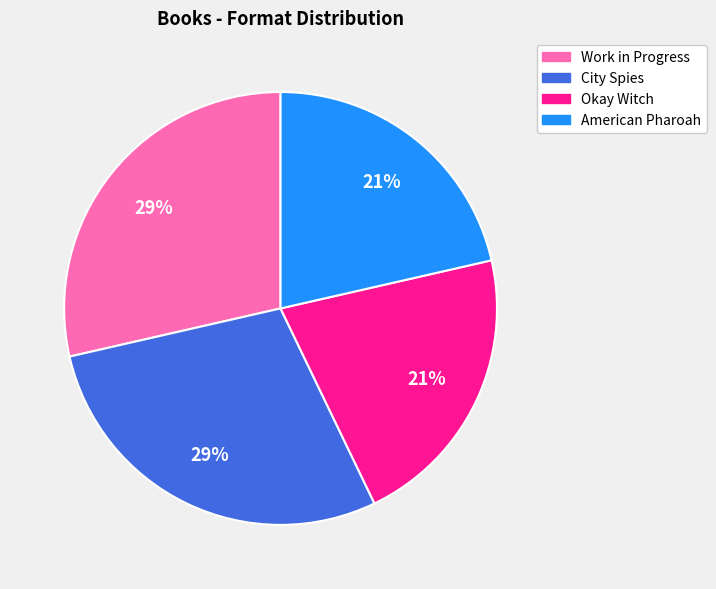

True or false: City Spies accounts for 29% of the total.

True